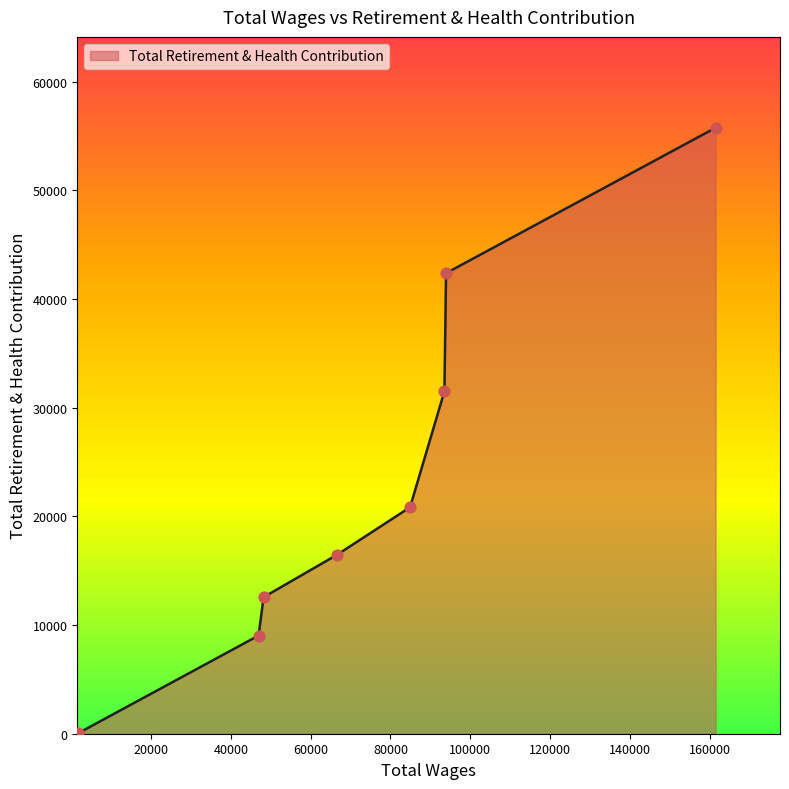

What is the maximum value shown in the chart?

55763